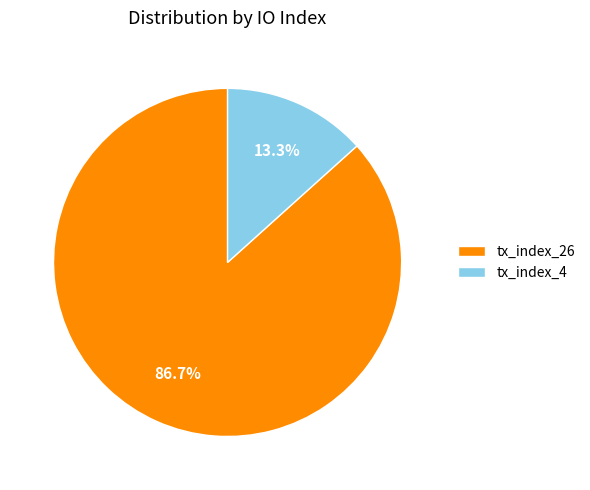

Which slice is the smallest?

tx_index_4